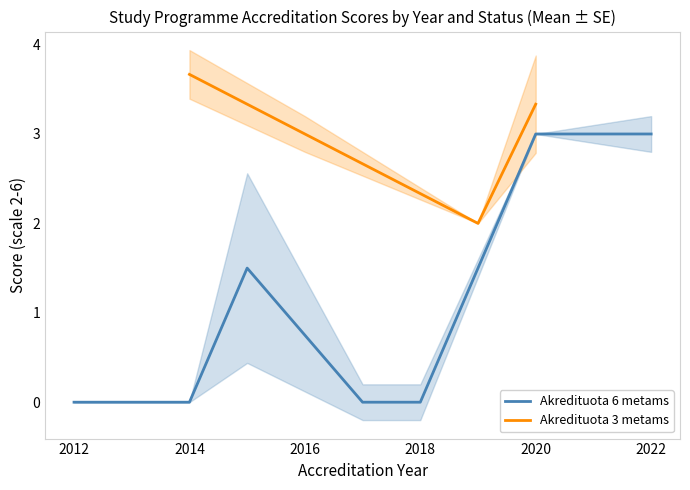

The value of Akredituota 6 metams at 2022 is 3.0. True or false?

True